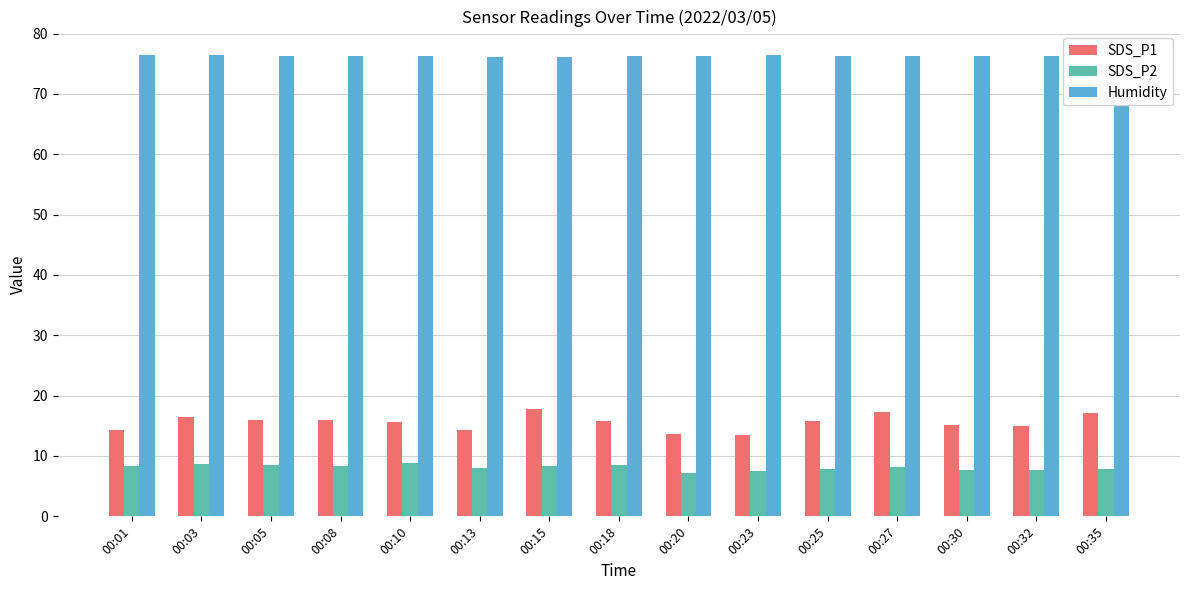

What is the maximum value for SDS_P1?

17.8